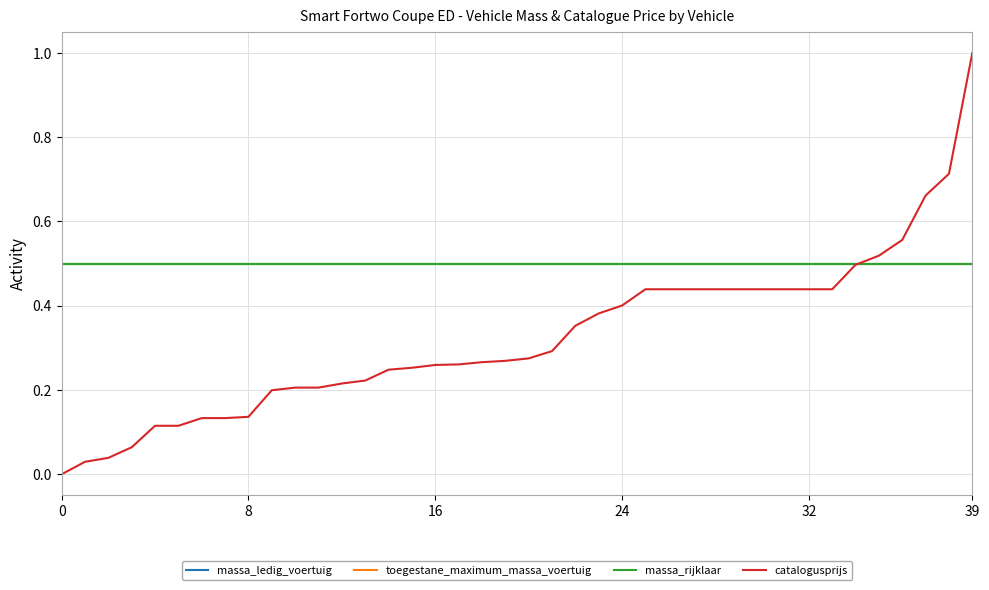

How many lines are shown in the chart?

4